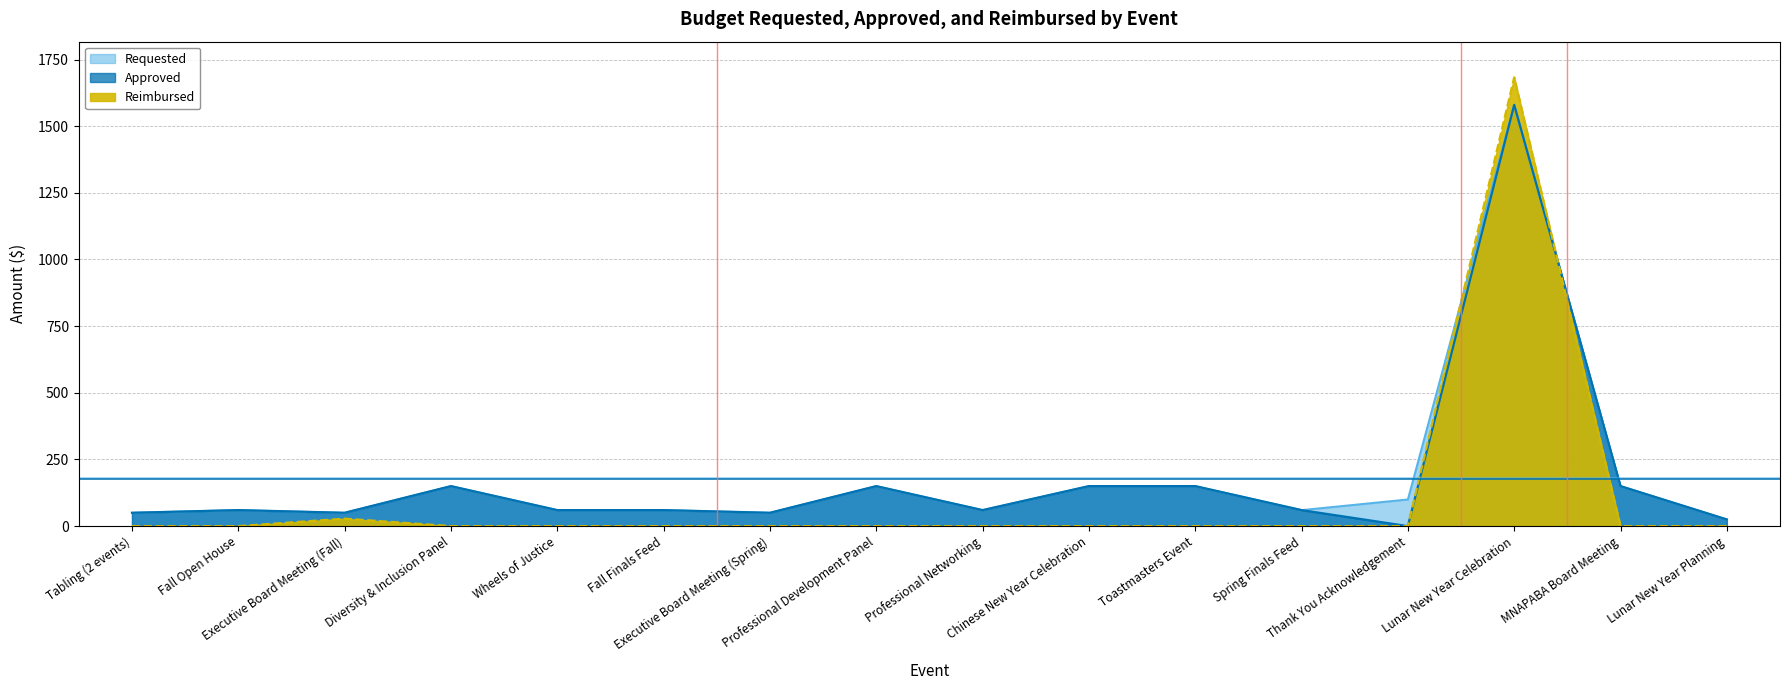

Where is Requested nearest to the value 802?

Diversity & Inclusion Panel